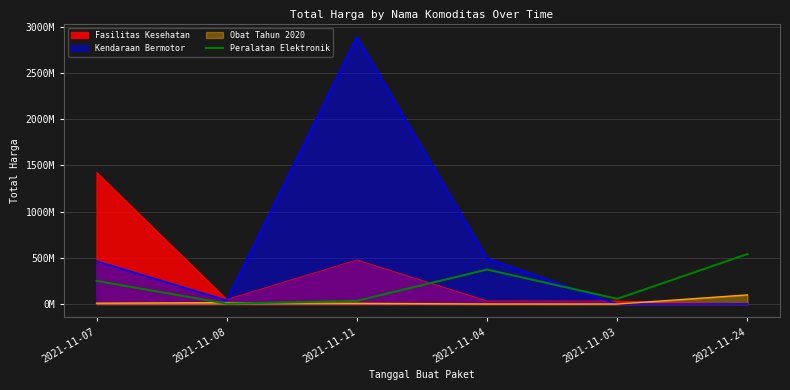

The chart shows a value of 373404000 at 2021-11-04. True or false?

True